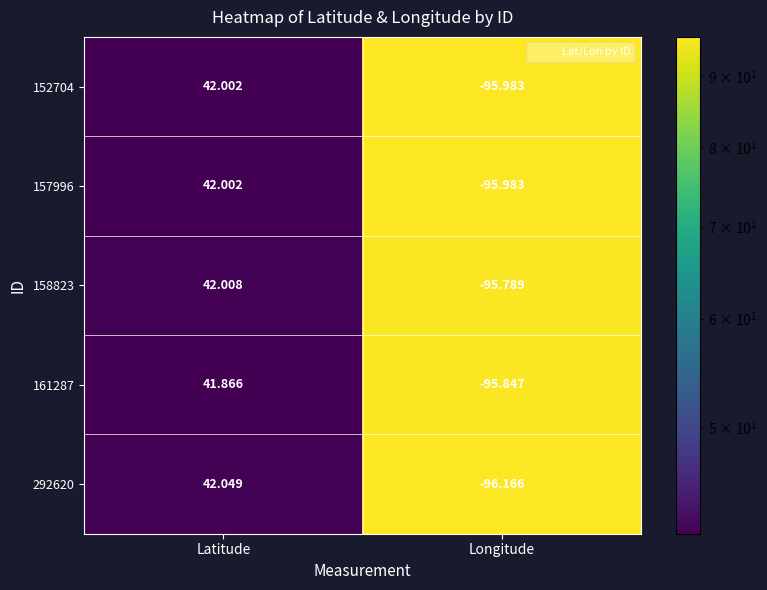

What is the smallest value displayed?

-96.2